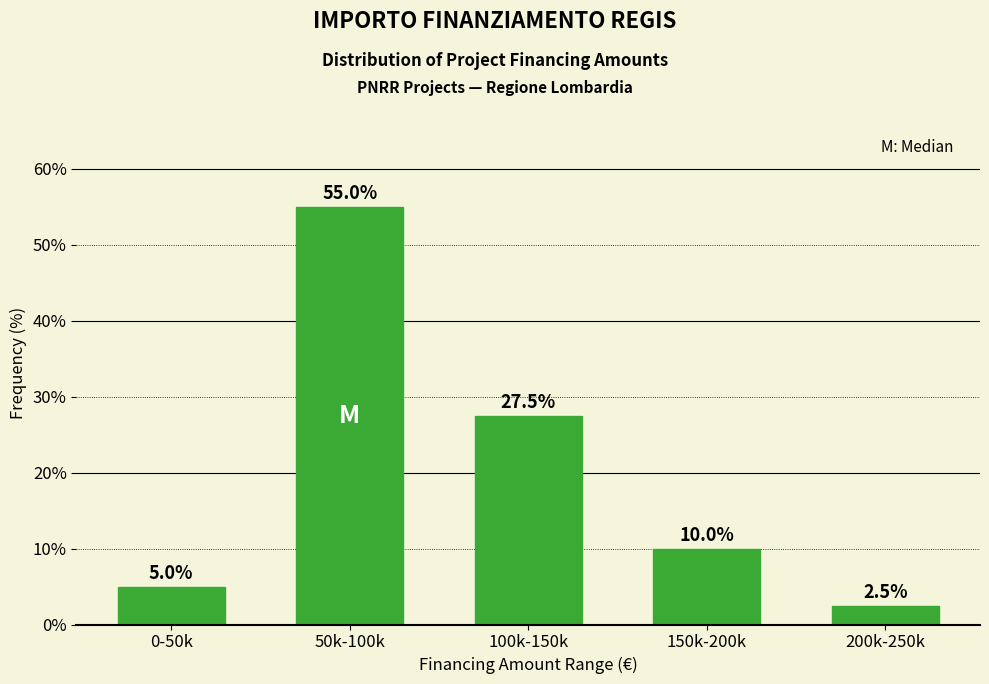

Reading right to left, extract all data points from this chart.

2.5	10.0	27.5	55.0	5.0